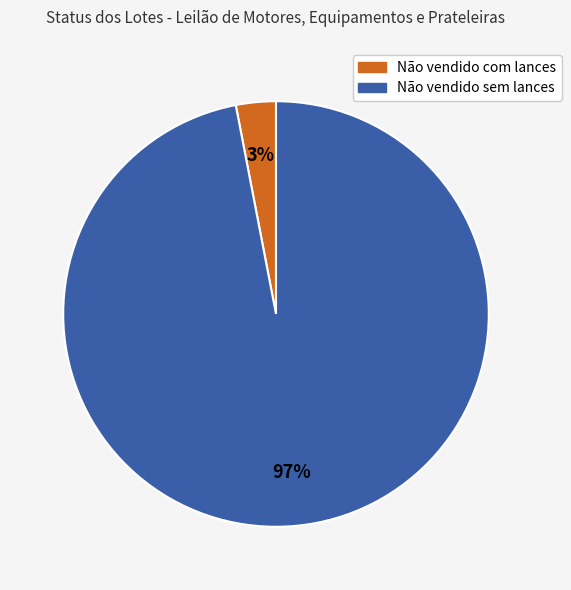

Rank the categories by value from highest to lowest.

Não vendido sem lances, Não vendido com lances